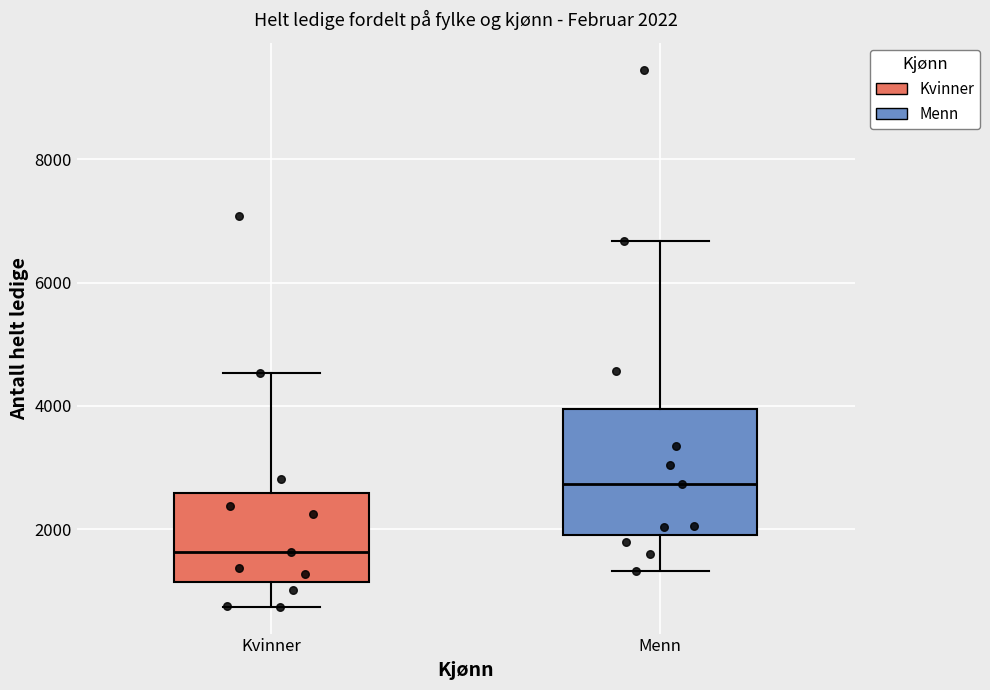

Which box has the lowest median line?

Kvinner